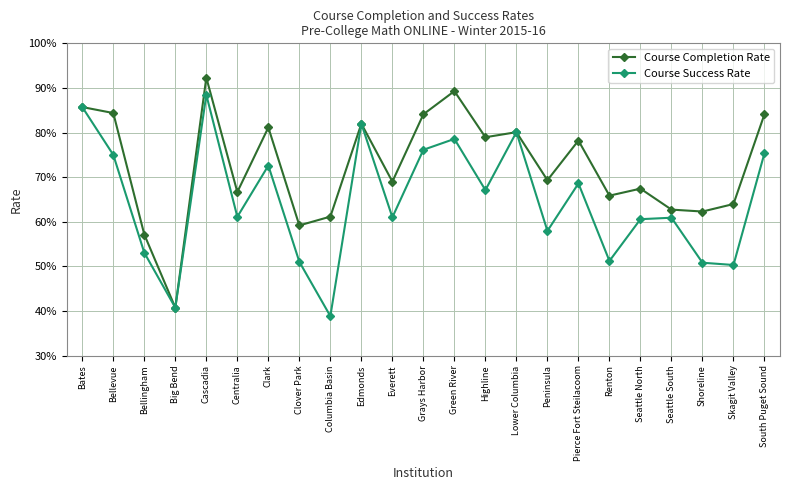

At which category does Course Completion Rate reach its first local peak?

Cascadia